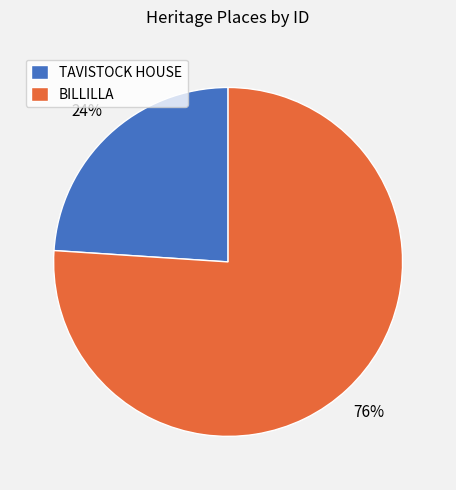

What is the smallest slice in the pie chart?

TAVISTOCK HOUSE